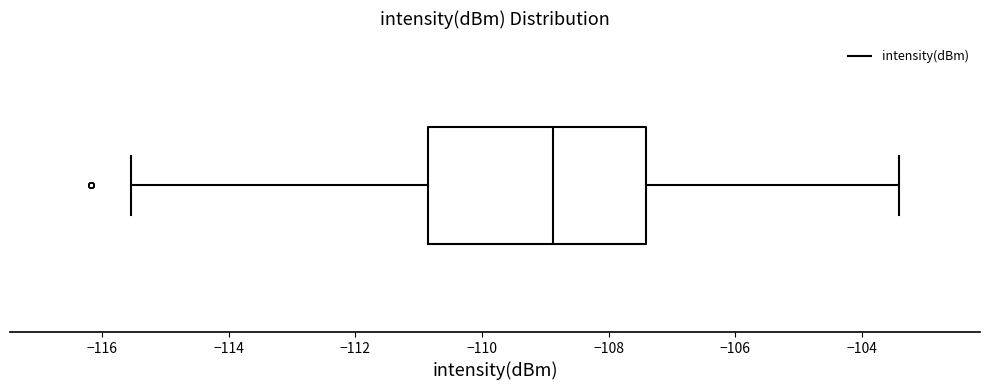

Read this box plot against the x-axis: the position of the median line, the range covered by the box, and the ends of both whiskers. The values are not printed on the chart, so give them approximately, as read against the axis.

median -108.8, box -110.8 to -107.4, whiskers -115.6 to -103.4